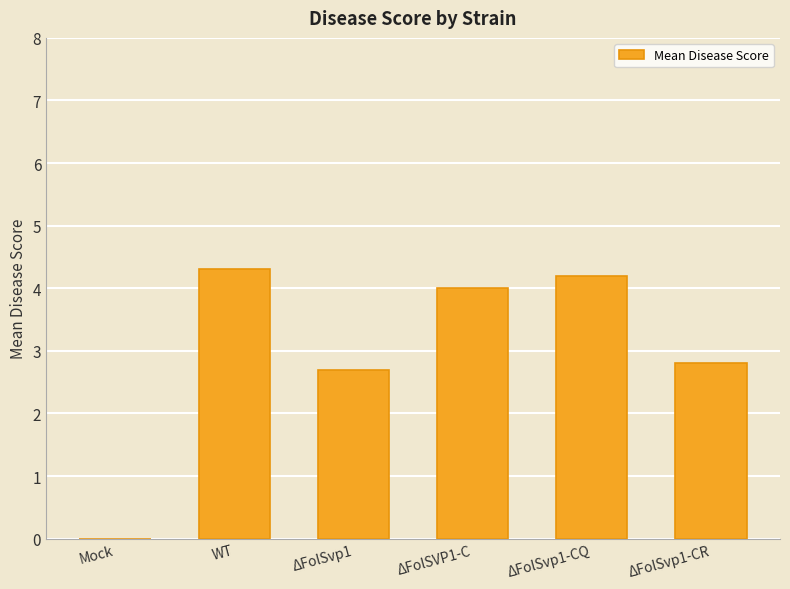

What is the ratio of the value at ΔFolSVP1-C to the value at ΔFolSvp1-CR?

1.4